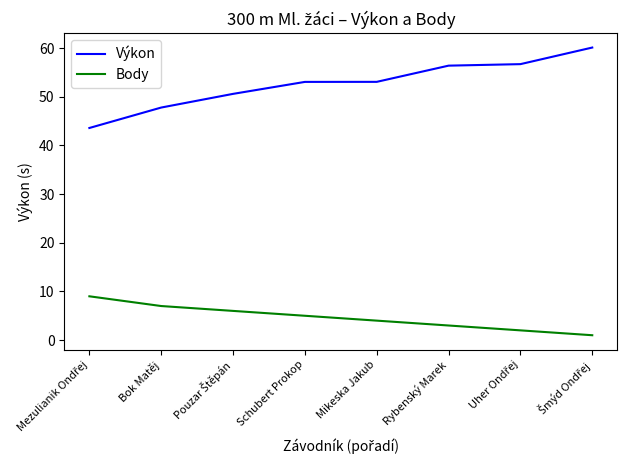

Does the chart display data point markers on the line(s)?

No